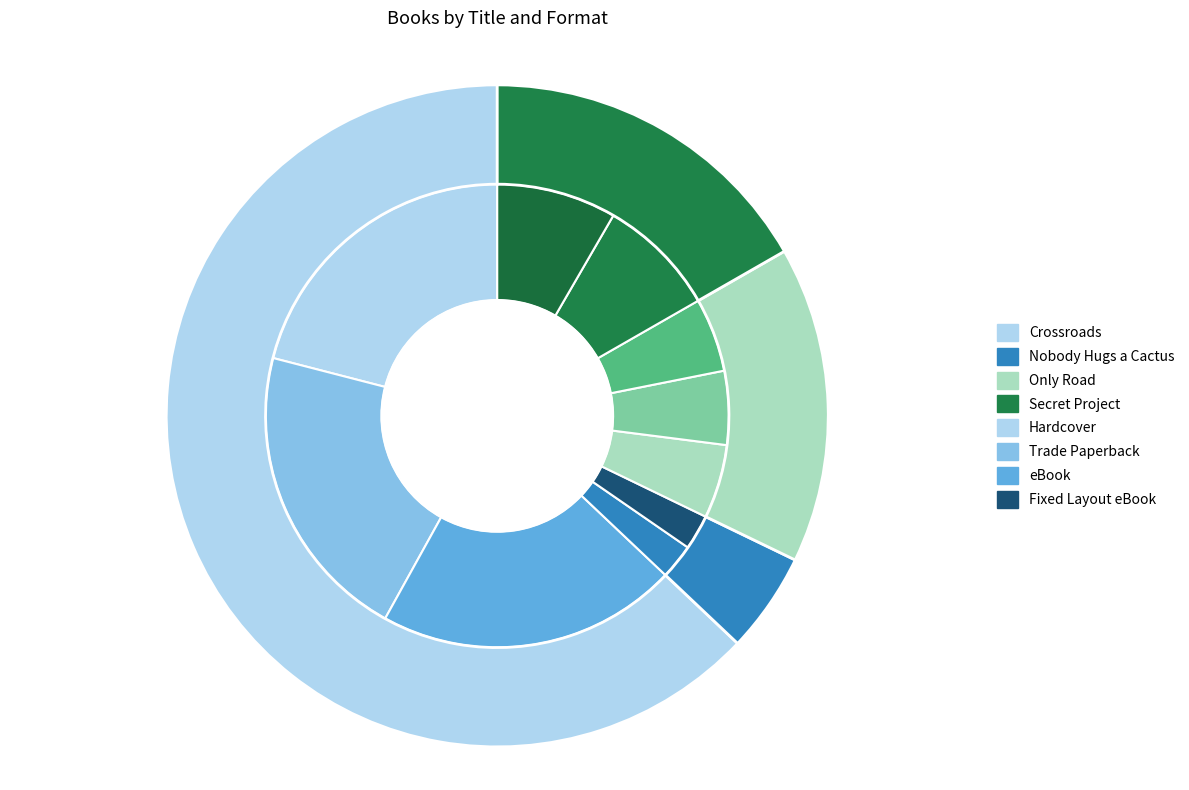

Which slice is the smallest?

Nobody Hugs a Cactus